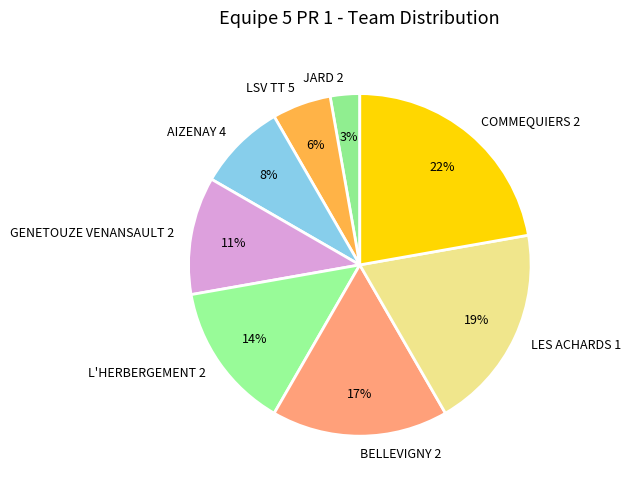

Which category has the biggest portion of the pie?

COMMEQUIERS 2